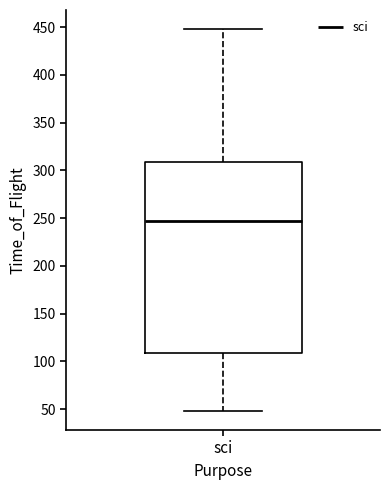

Where is the lower edge of the box for sci on the y-axis? The values are not printed on the chart, so give them approximately, as read against the axis.

110